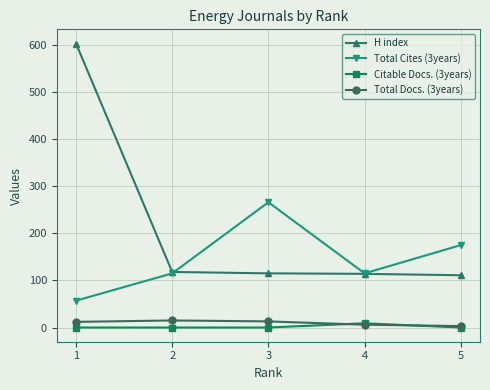

What are all the series names shown in the legend?

H index, Total Cites (3years), Citable Docs. (3years), Total Docs. (3years)